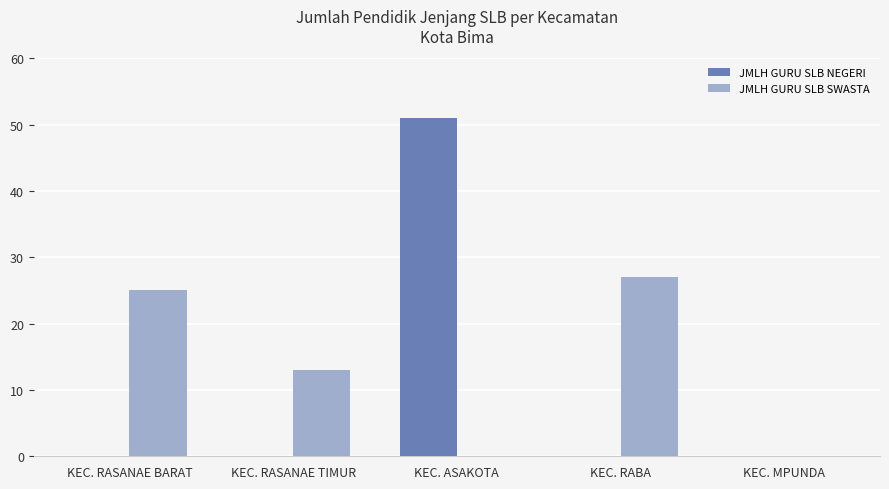

Which series changed the most between KEC. RASANAE TIMUR and KEC. MPUNDA?

JMLH GURU SLB SWASTA